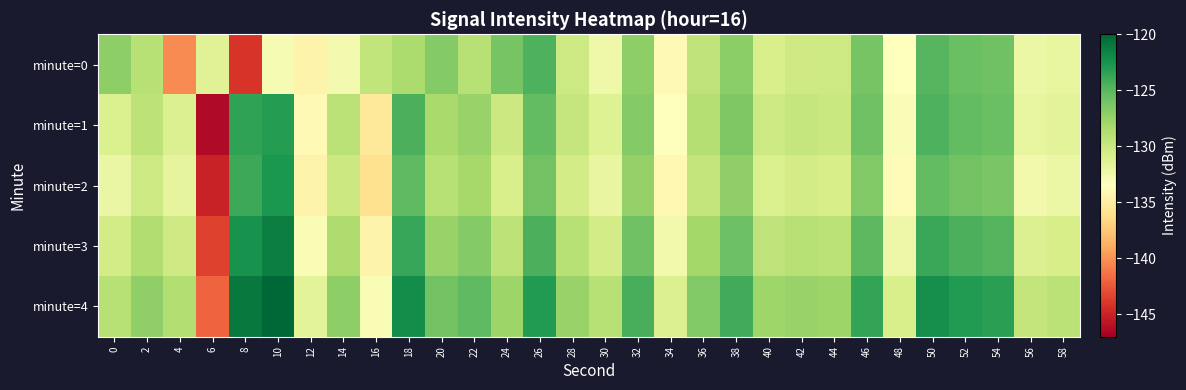

Count the number of data series in this chart.

5